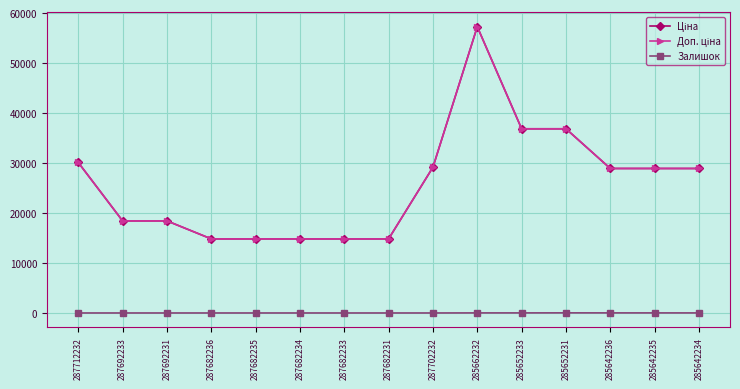

What is the value of the Доп. ціна point at the 3rd from the left?

18420.9